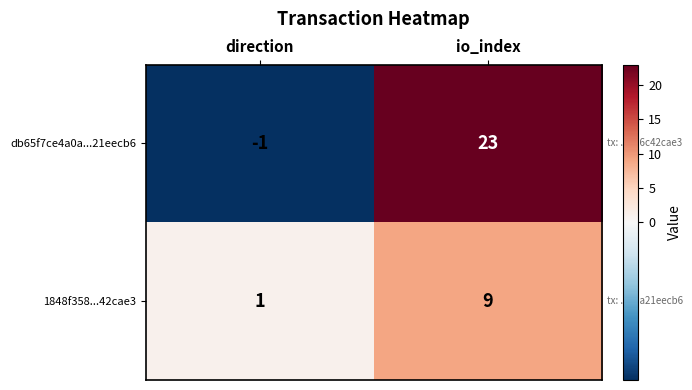

Rank the series by their maximum value, from highest to lowest.

db65f7ce4a0a...21eecb6, 1848f358...42cae3